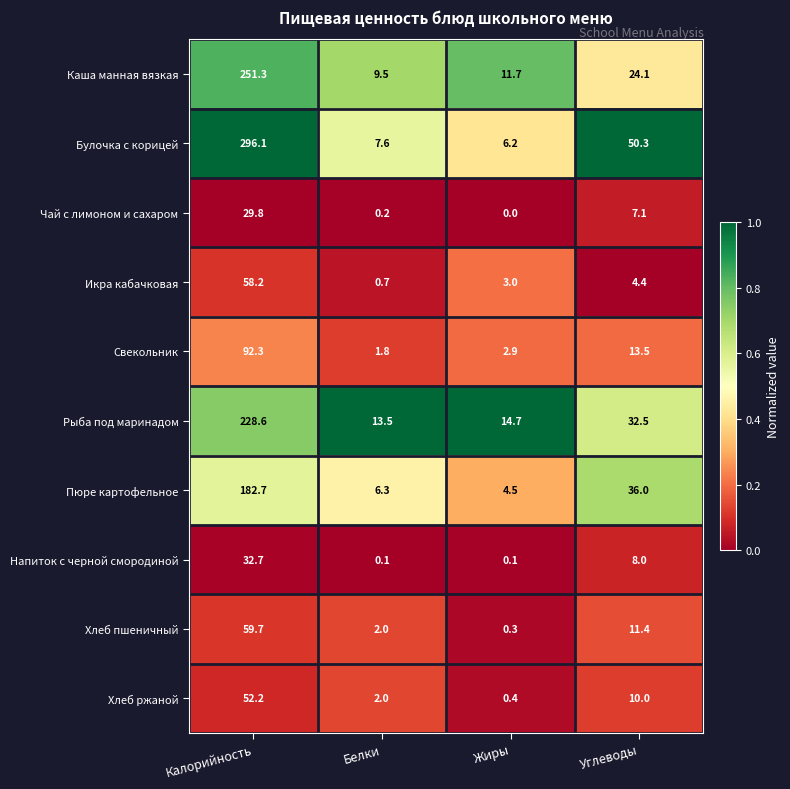

The Каша манная вязкая series shows 66.4 at Калорийность. True or false?

False